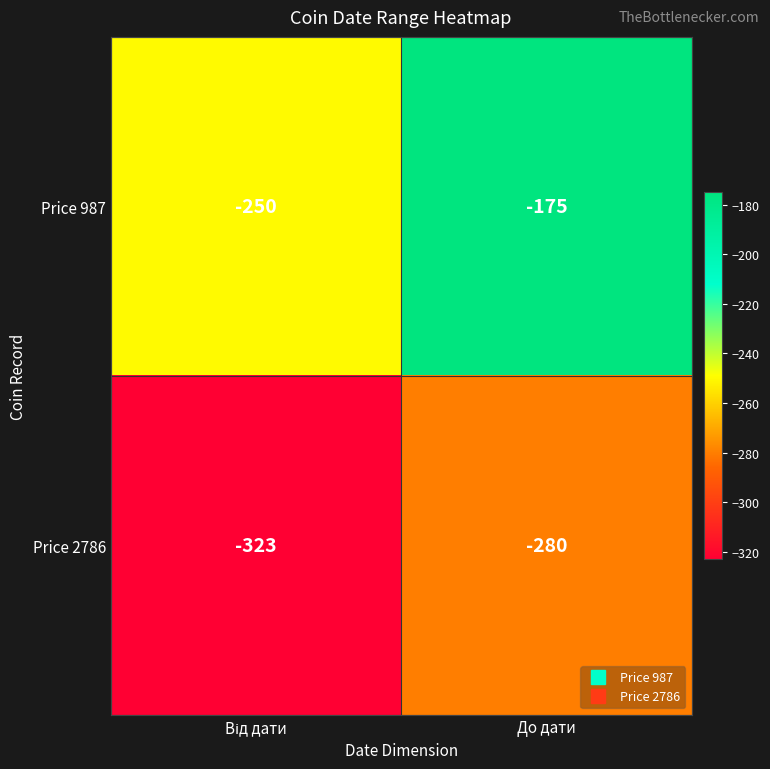

What is the minimum value shown in the chart?

-323